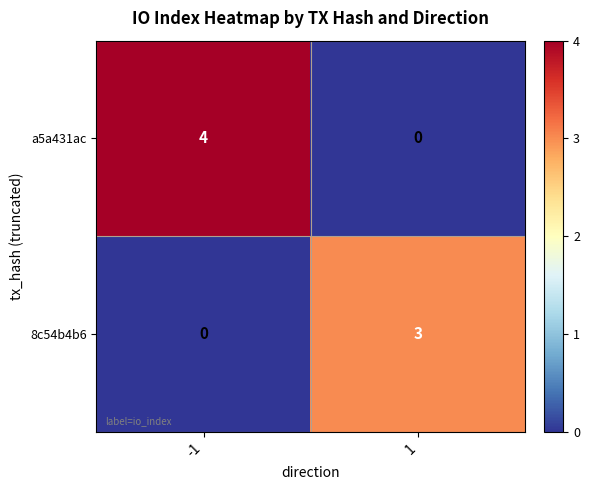

What is the maximum value for 8c54b4b6?

3